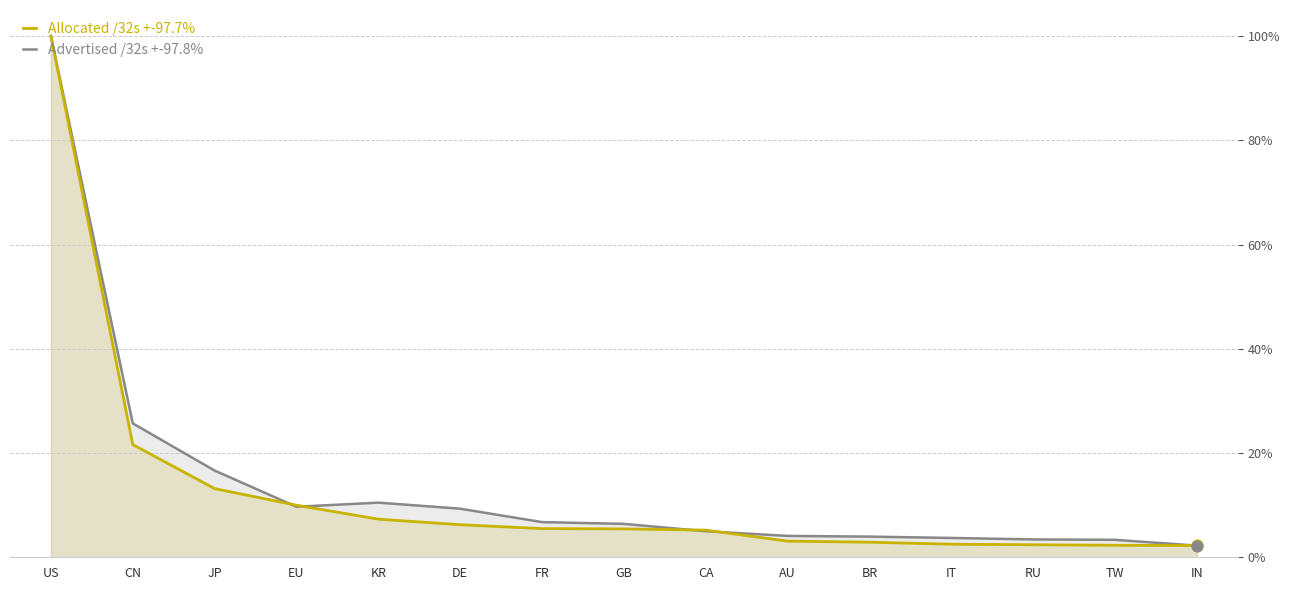

Which series has the largest Y range (max minus min)?

Advertised /32s +-97.8%